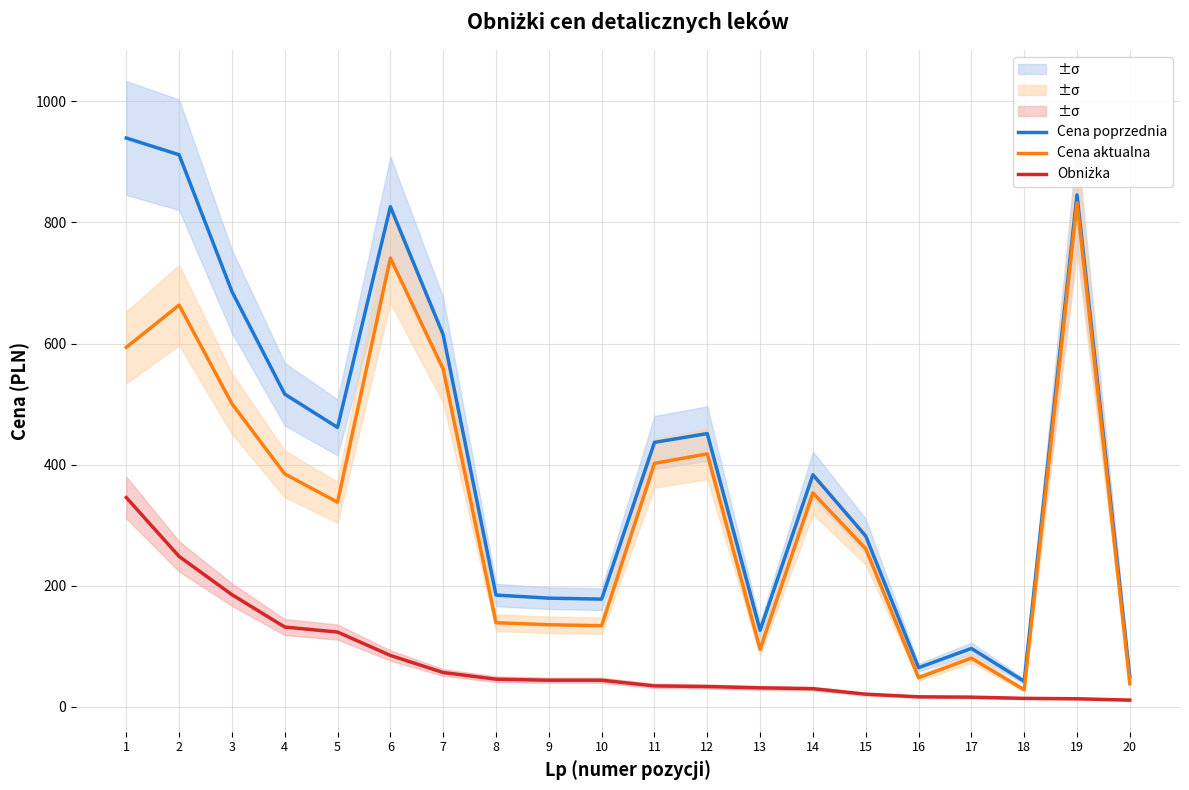

Which category has the highest value in the Cena aktualna series?

19